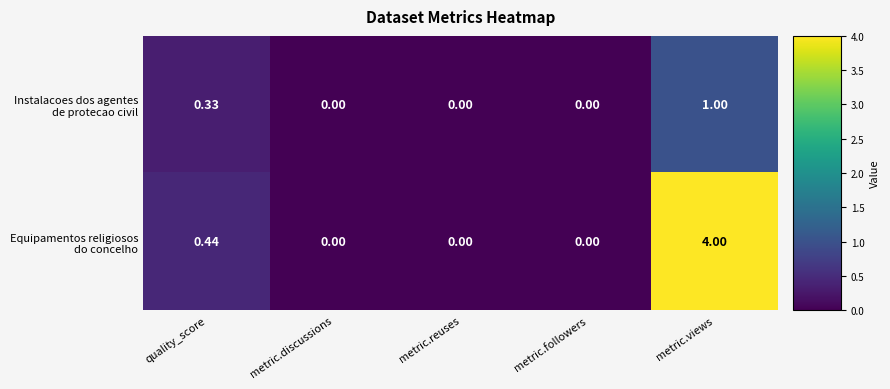

Which series changed the most between quality_score and metric.discussions?

Equipamentos religiosos do concelho